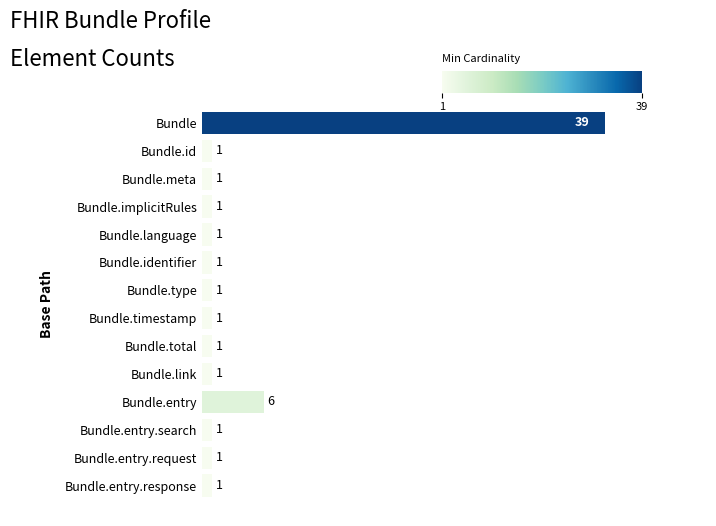

How many data points are above 1?

2